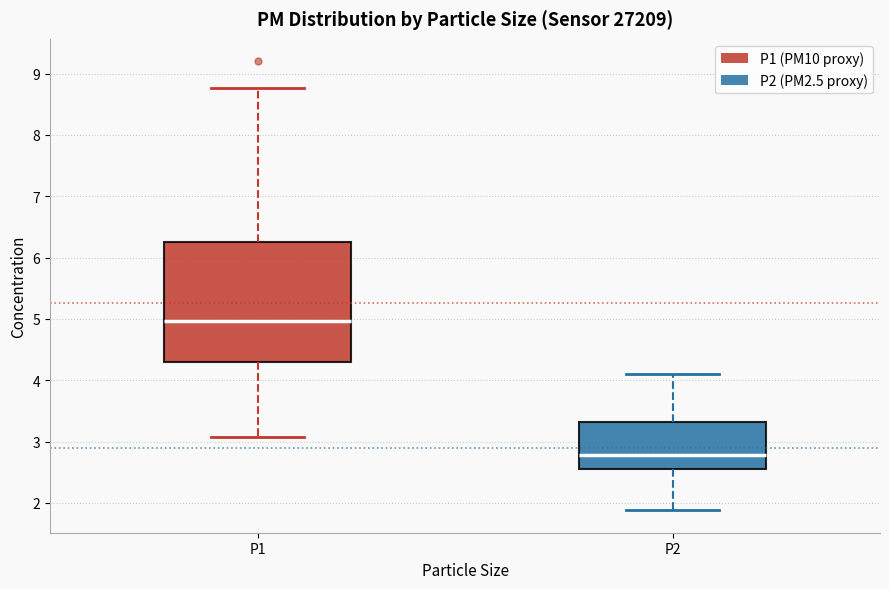

Comparing the boxes themselves (not the whiskers), which one is the tallest?

P1